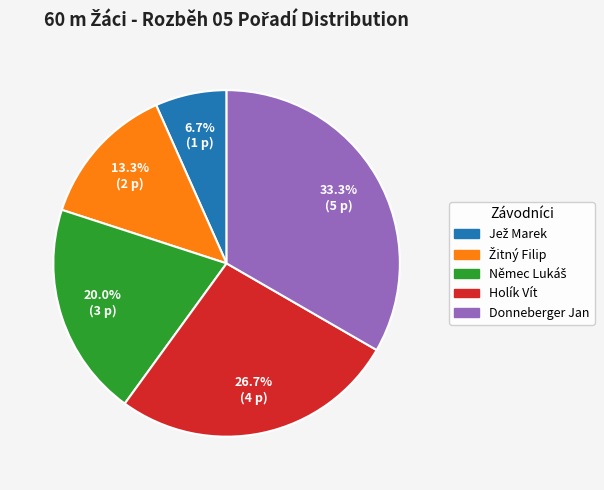

Combined, do Holík Vít and Donneberger Jan account for over 50%?

Yes